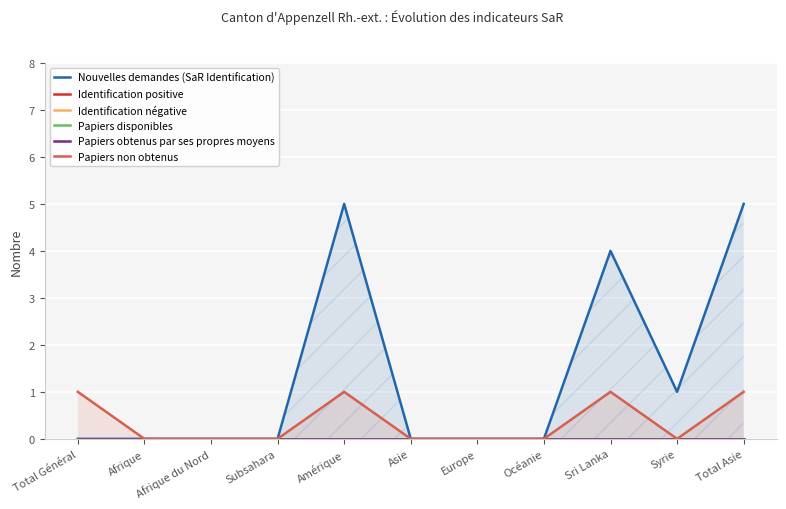

Reading left to right, what are all the values shown in this chart?

Nouvelles demandes (SaR Identification): Total Général=0	Afrique=0	Afrique du Nord=0	Subsahara=0	Amérique=5	Asie=0	Europe=0	Océanie=0	Sri Lanka=4	Syrie=1	Total Asie=5
Identification positive: Total Général=0	Afrique=0	Afrique du Nord=0	Subsahara=0	Amérique=0	Asie=0	Europe=0	Océanie=0	Sri Lanka=0	Syrie=0	Total Asie=0
Identification négative: Total Général=0	Afrique=0	Afrique du Nord=0	Subsahara=0	Amérique=0	Asie=0	Europe=0	Océanie=0	Sri Lanka=0	Syrie=0	Total Asie=0
Papiers disponibles: Total Général=0	Afrique=0	Afrique du Nord=0	Subsahara=0	Amérique=0	Asie=0	Europe=0	Océanie=0	Sri Lanka=0	Syrie=0	Total Asie=0
Papiers obtenus par ses propres moyens: Total Général=0	Afrique=0	Afrique du Nord=0	Subsahara=0	Amérique=0	Asie=0	Europe=0	Océanie=0	Sri Lanka=0	Syrie=0	Total Asie=0
Papiers non obtenus: Total Général=1	Afrique=0	Afrique du Nord=0	Subsahara=0	Amérique=1	Asie=0	Europe=0	Océanie=0	Sri Lanka=1	Syrie=0	Total Asie=1